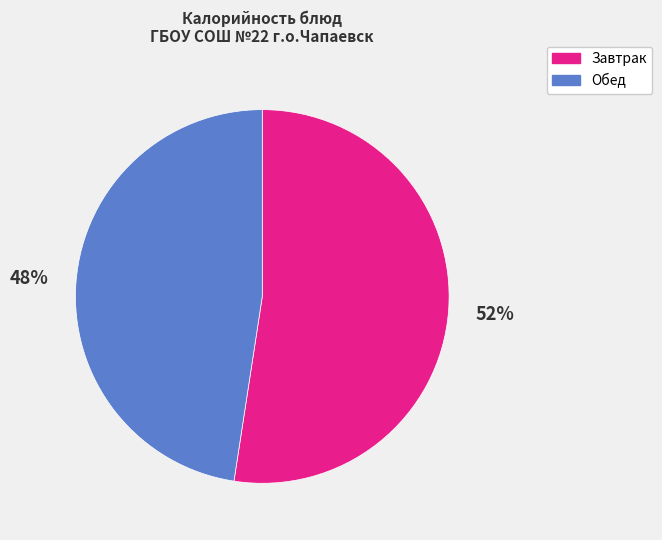

To the nearest percent, what is the average slice percentage?

50%